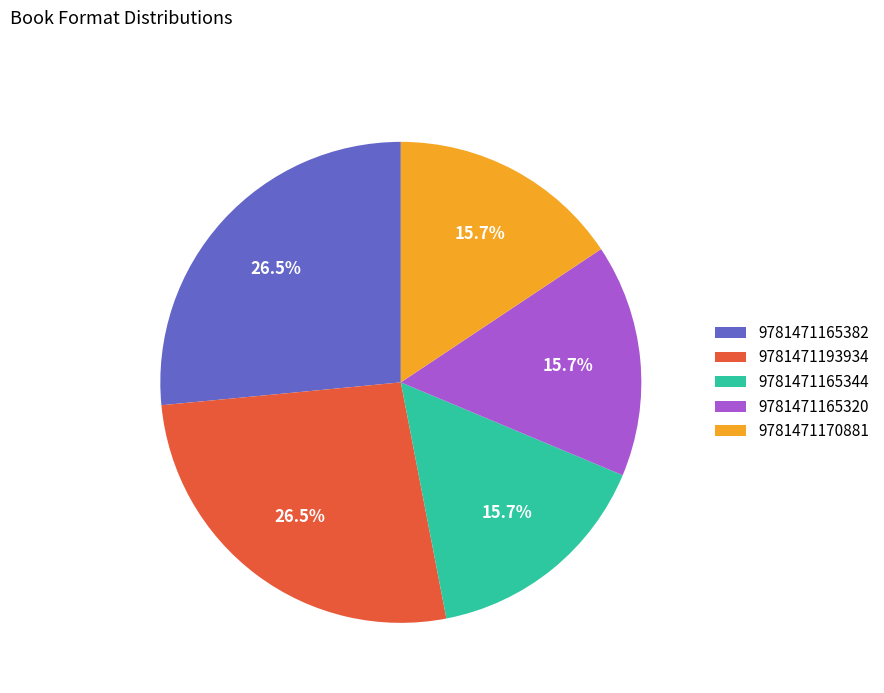

To the nearest percent, what is the difference between the largest and smallest slice percentages?

11%